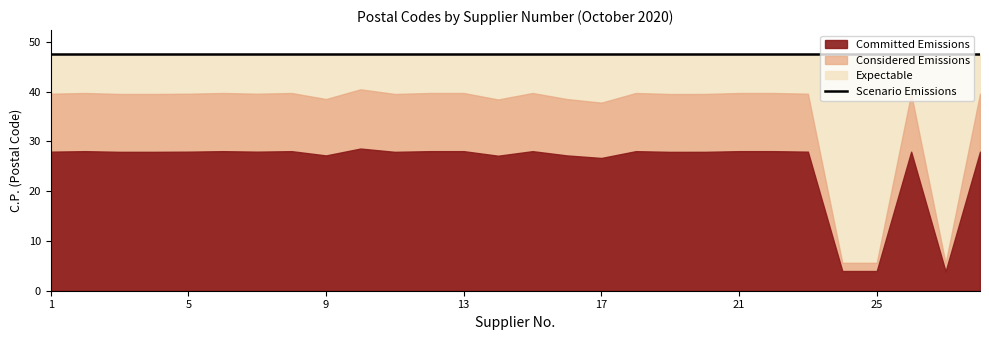

Which category has the lowest value in the Committed Emissions series?

27